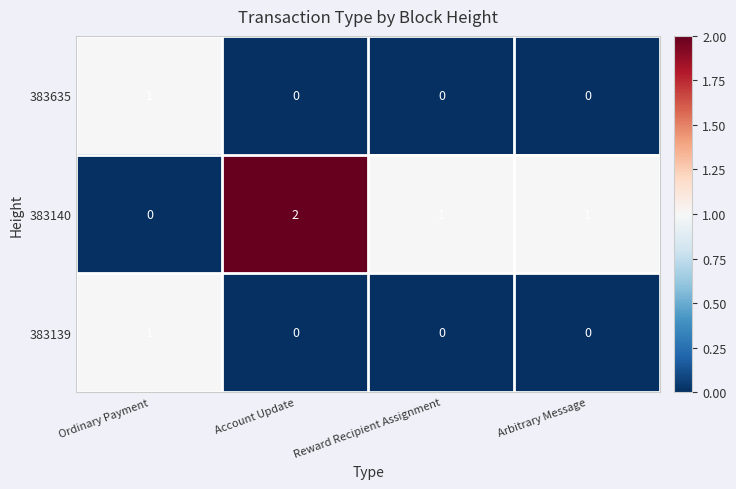

Count the 383139 values in the range 0 to 1.

4